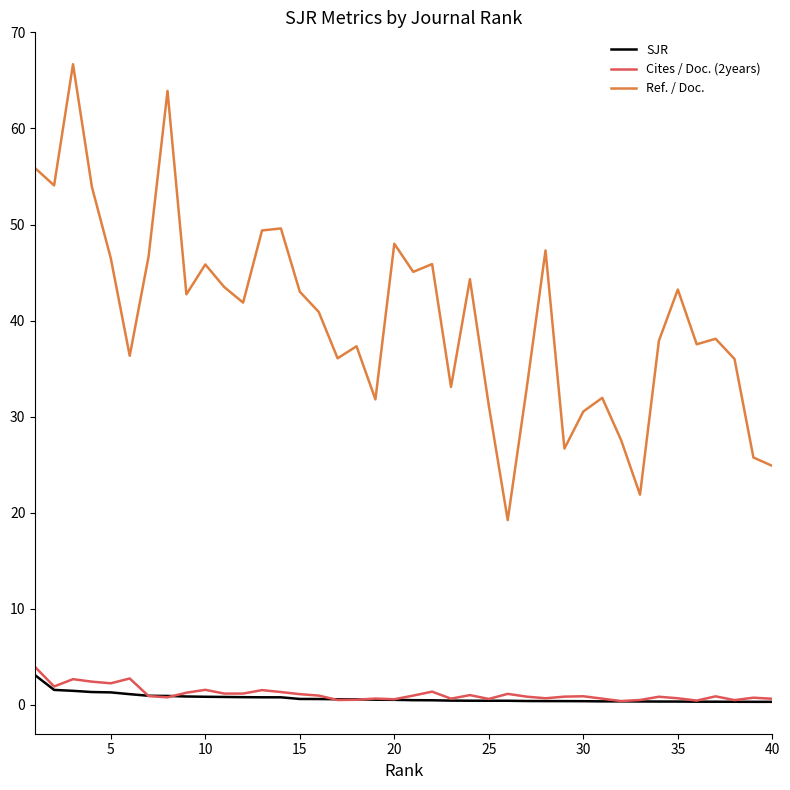

What is the maximum value shown in the chart?

66.7